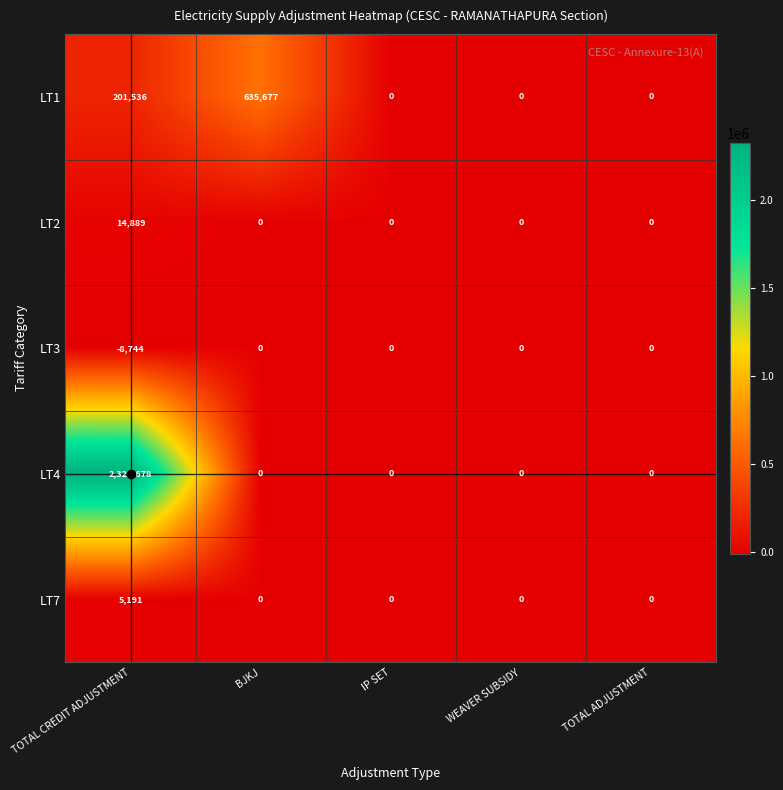

What is the sum of all LT7 values?

5191